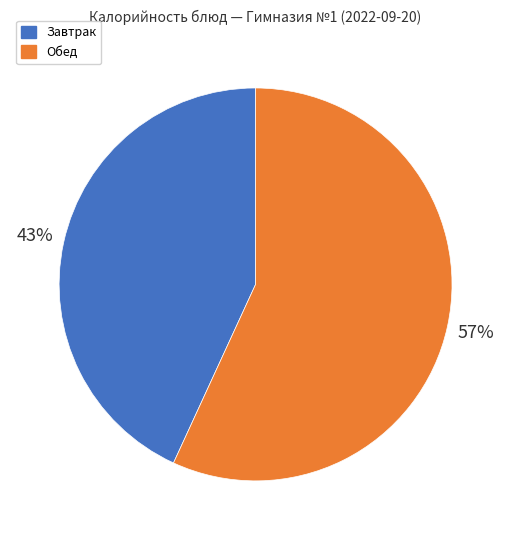

To the nearest percent, what is the average slice percentage?

50%